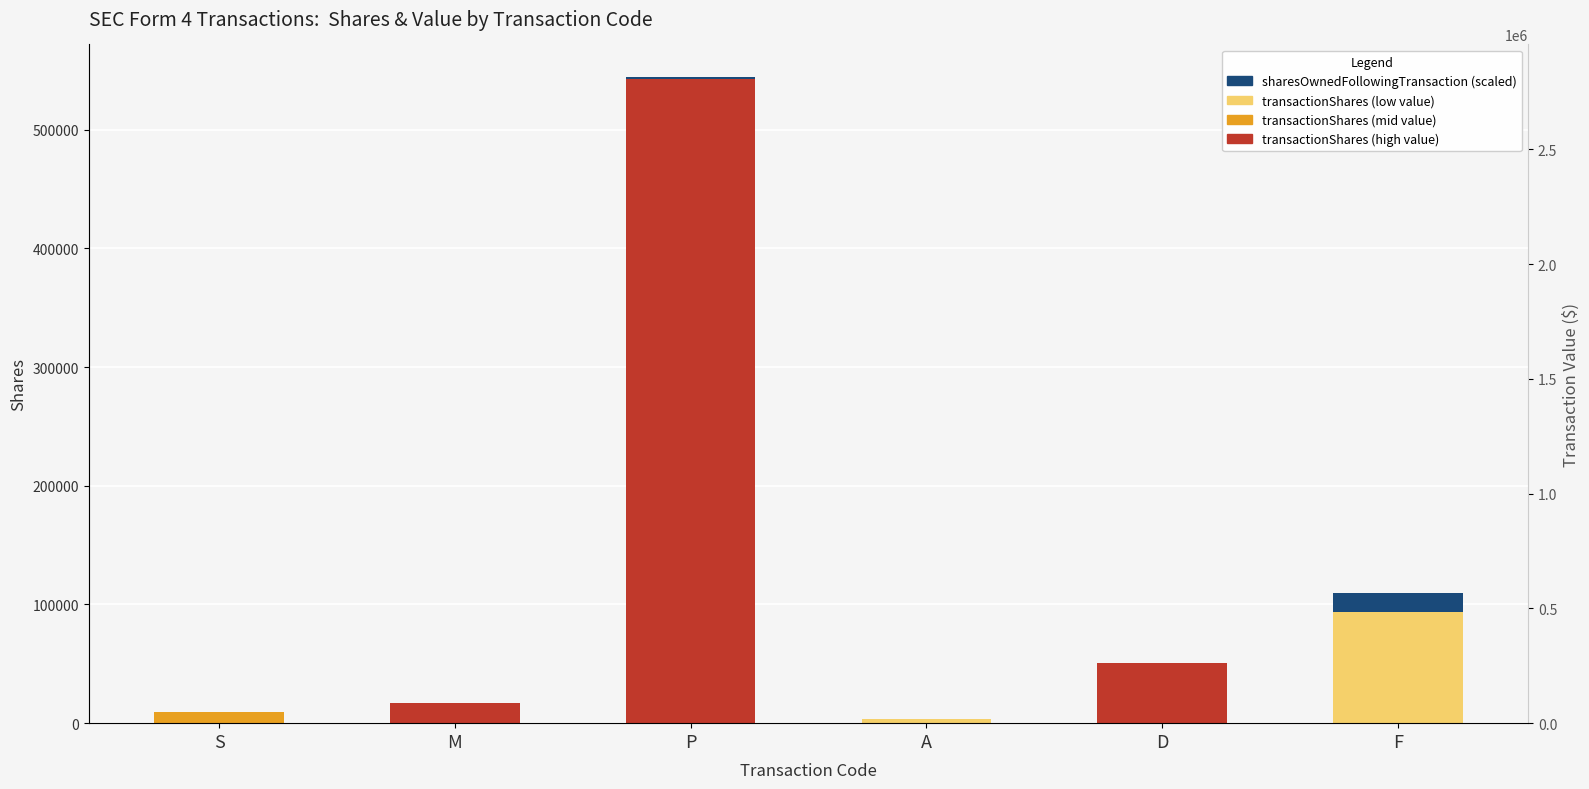

How many series are shown in this chart?

2